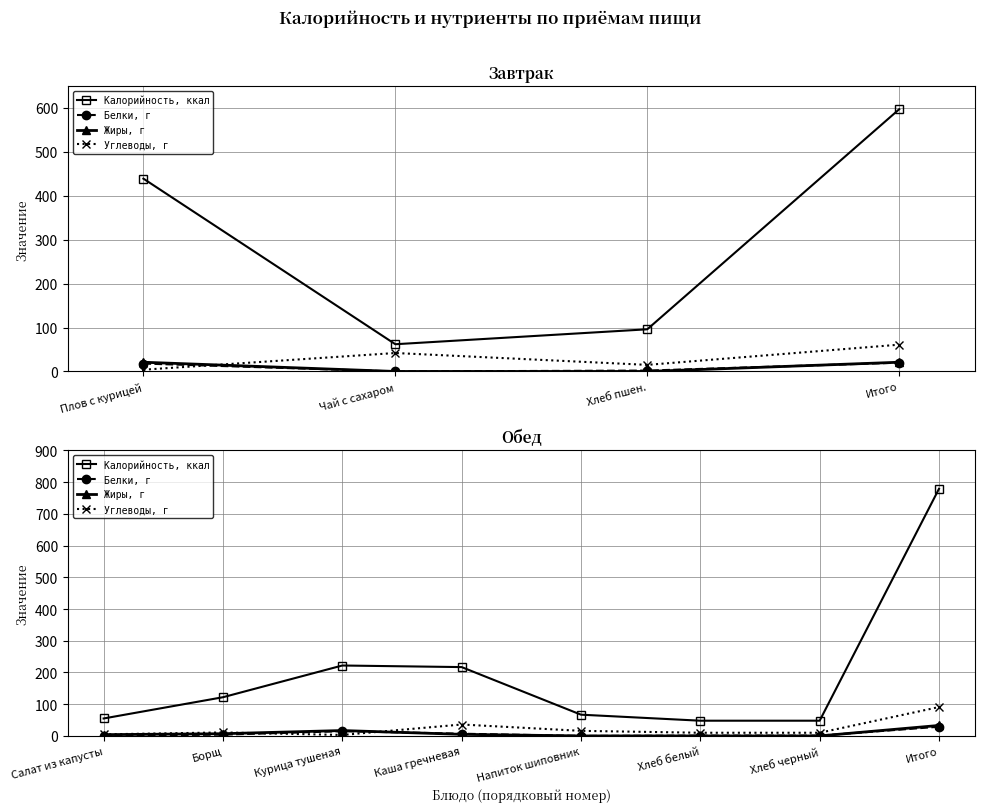

Rank the series at Итого from lowest to highest value.

Белки, г, Жиры, г, Углеводы, г, Калорийность, ккал